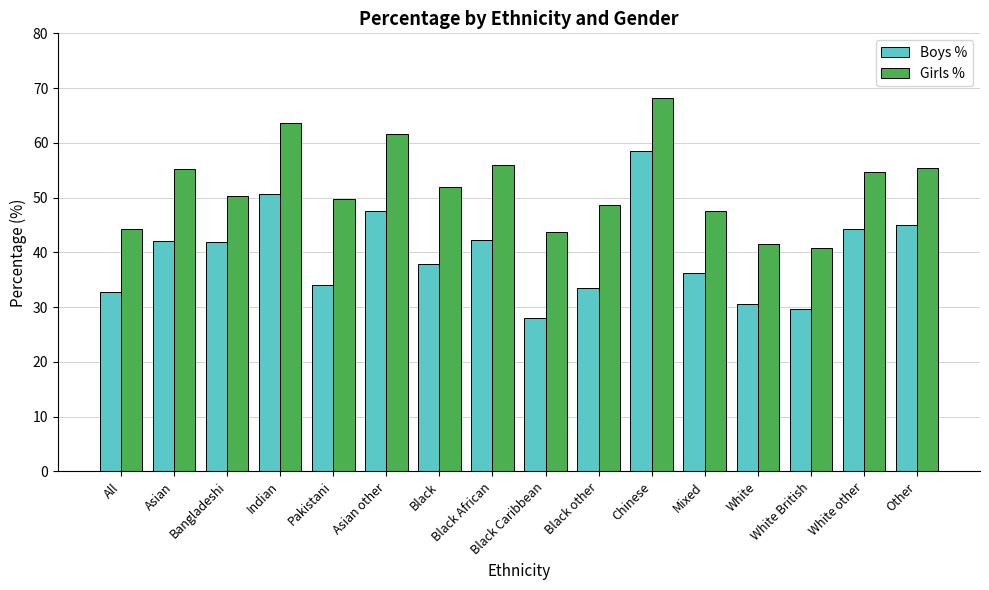

Is the value of Boys % at Chinese greater than the value of Girls % at Black?

Yes